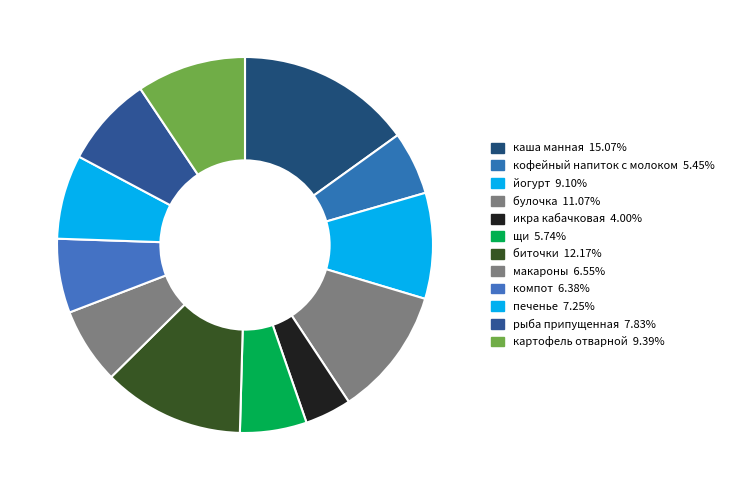

To the nearest percent, what is the difference between the икра кабачковая and картофель отварной slice percentages?

5%